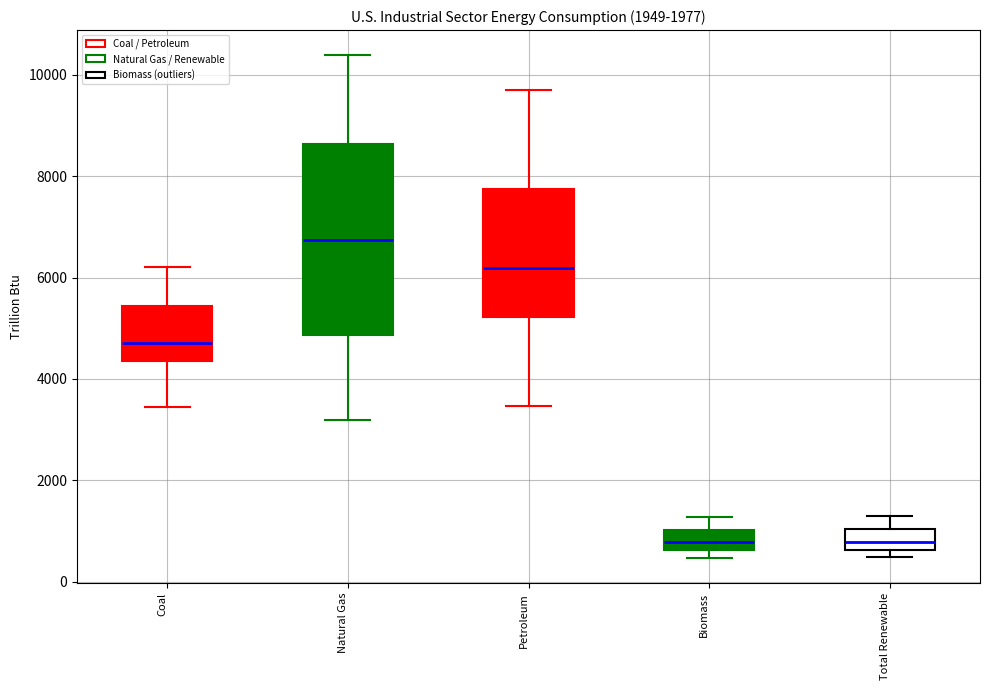

Where does the median line of the box for Biomass sit on the y-axis? The values are not printed on the chart, so give them approximately, as read against the axis.

800